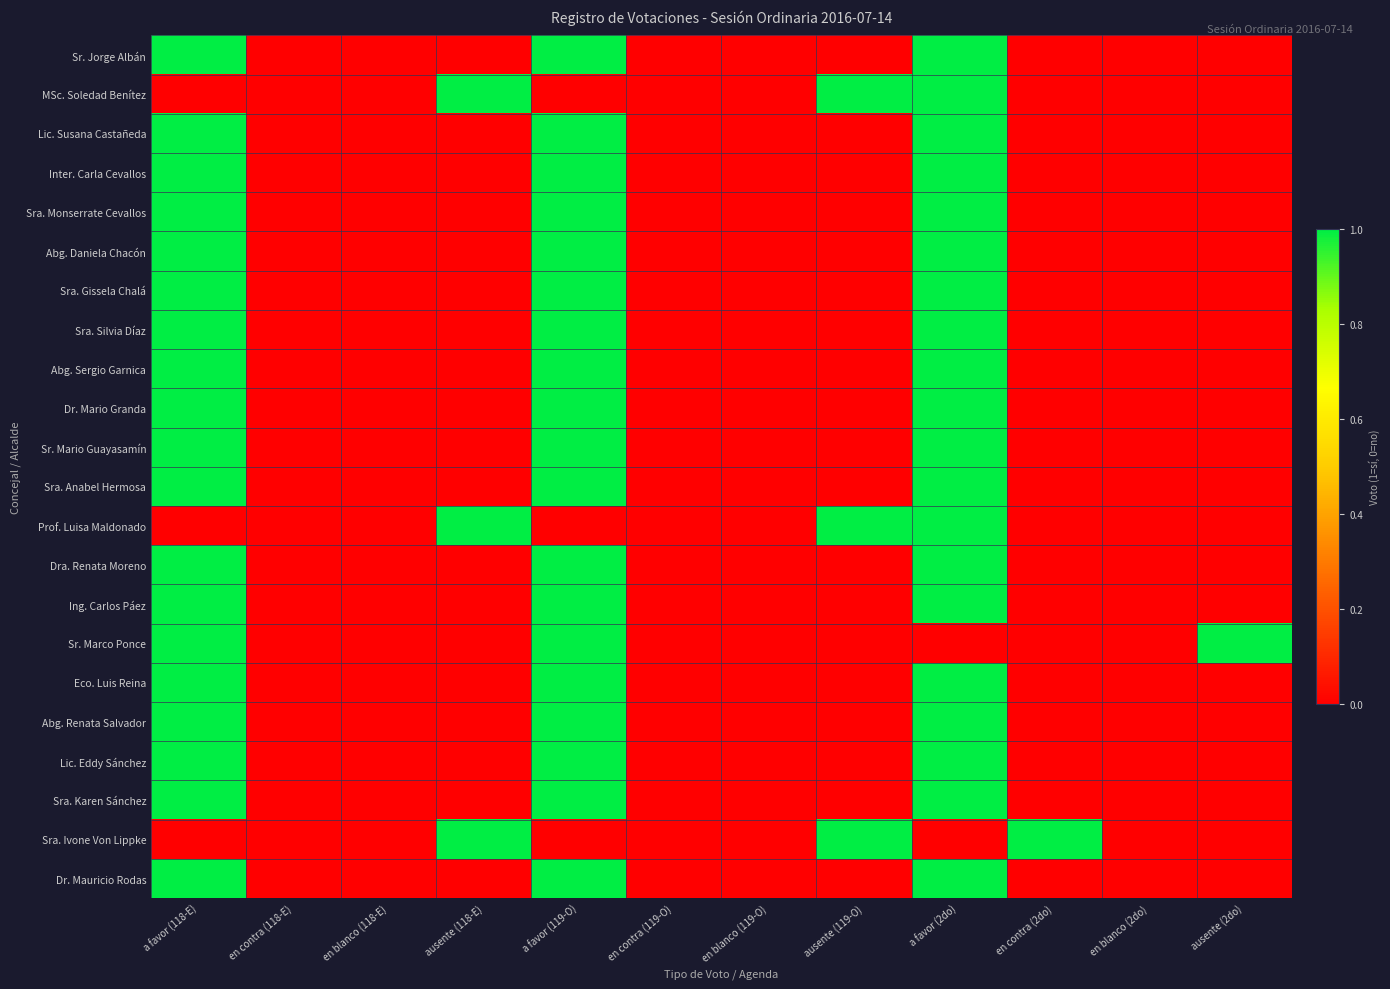

Reading left to right, extract all data points from this chart.

Sr. Jorge Albán: a favor (118-E)=1	en contra (118-E)=0	en blanco (118-E)=0	ausente (118-E)=0	a favor (119-O)=1	en contra (119-O)=0	en blanco (119-O)=0	ausente (119-O)=0	a favor (2do)=1	en contra (2do)=0	en blanco (2do)=0	ausente (2do)=0
MSc. Soledad Benítez: a favor (118-E)=0	en contra (118-E)=0	en blanco (118-E)=0	ausente (118-E)=1	a favor (119-O)=0	en contra (119-O)=0	en blanco (119-O)=0	ausente (119-O)=1	a favor (2do)=1	en contra (2do)=0	en blanco (2do)=0	ausente (2do)=0
Lic. Susana Castañeda: a favor (118-E)=1	en contra (118-E)=0	en blanco (118-E)=0	ausente (118-E)=0	a favor (119-O)=1	en contra (119-O)=0	en blanco (119-O)=0	ausente (119-O)=0	a favor (2do)=1	en contra (2do)=0	en blanco (2do)=0	ausente (2do)=0
Inter. Carla Cevallos: a favor (118-E)=1	en contra (118-E)=0	en blanco (118-E)=0	ausente (118-E)=0	a favor (119-O)=1	en contra (119-O)=0	en blanco (119-O)=0	ausente (119-O)=0	a favor (2do)=1	en contra (2do)=0	en blanco (2do)=0	ausente (2do)=0
Sra. Monserrate Cevallos: a favor (118-E)=1	en contra (118-E)=0	en blanco (118-E)=0	ausente (118-E)=0	a favor (119-O)=1	en contra (119-O)=0	en blanco (119-O)=0	ausente (119-O)=0	a favor (2do)=1	en contra (2do)=0	en blanco (2do)=0	ausente (2do)=0
Abg. Daniela Chacón: a favor (118-E)=1	en contra (118-E)=0	en blanco (118-E)=0	ausente (118-E)=0	a favor (119-O)=1	en contra (119-O)=0	en blanco (119-O)=0	ausente (119-O)=0	a favor (2do)=1	en contra (2do)=0	en blanco (2do)=0	ausente (2do)=0
Sra. Gissela Chalá: a favor (118-E)=1	en contra (118-E)=0	en blanco (118-E)=0	ausente (118-E)=0	a favor (119-O)=1	en contra (119-O)=0	en blanco (119-O)=0	ausente (119-O)=0	a favor (2do)=1	en contra (2do)=0	en blanco (2do)=0	ausente (2do)=0
Sra. Silvia Díaz: a favor (118-E)=1	en contra (118-E)=0	en blanco (118-E)=0	ausente (118-E)=0	a favor (119-O)=1	en contra (119-O)=0	en blanco (119-O)=0	ausente (119-O)=0	a favor (2do)=1	en contra (2do)=0	en blanco (2do)=0	ausente (2do)=0
Abg. Sergio Garnica: a favor (118-E)=1	en contra (118-E)=0	en blanco (118-E)=0	ausente (118-E)=0	a favor (119-O)=1	en contra (119-O)=0	en blanco (119-O)=0	ausente (119-O)=0	a favor (2do)=1	en contra (2do)=0	en blanco (2do)=0	ausente (2do)=0
Dr. Mario Granda: a favor (118-E)=1	en contra (118-E)=0	en blanco (118-E)=0	ausente (118-E)=0	a favor (119-O)=1	en contra (119-O)=0	en blanco (119-O)=0	ausente (119-O)=0	a favor (2do)=1	en contra (2do)=0	en blanco (2do)=0	ausente (2do)=0
Sr. Mario Guayasamín: a favor (118-E)=1	en contra (118-E)=0	en blanco (118-E)=0	ausente (118-E)=0	a favor (119-O)=1	en contra (119-O)=0	en blanco (119-O)=0	ausente (119-O)=0	a favor (2do)=1	en contra (2do)=0	en blanco (2do)=0	ausente (2do)=0
Sra. Anabel Hermosa: a favor (118-E)=1	en contra (118-E)=0	en blanco (118-E)=0	ausente (118-E)=0	a favor (119-O)=1	en contra (119-O)=0	en blanco (119-O)=0	ausente (119-O)=0	a favor (2do)=1	en contra (2do)=0	en blanco (2do)=0	ausente (2do)=0
Prof. Luisa Maldonado: a favor (118-E)=0	en contra (118-E)=0	en blanco (118-E)=0	ausente (118-E)=1	a favor (119-O)=0	en contra (119-O)=0	en blanco (119-O)=0	ausente (119-O)=1	a favor (2do)=1	en contra (2do)=0	en blanco (2do)=0	ausente (2do)=0
Dra. Renata Moreno: a favor (118-E)=1	en contra (118-E)=0	en blanco (118-E)=0	ausente (118-E)=0	a favor (119-O)=1	en contra (119-O)=0	en blanco (119-O)=0	ausente (119-O)=0	a favor (2do)=1	en contra (2do)=0	en blanco (2do)=0	ausente (2do)=0
Ing. Carlos Páez: a favor (118-E)=1	en contra (118-E)=0	en blanco (118-E)=0	ausente (118-E)=0	a favor (119-O)=1	en contra (119-O)=0	en blanco (119-O)=0	ausente (119-O)=0	a favor (2do)=1	en contra (2do)=0	en blanco (2do)=0	ausente (2do)=0
Sr. Marco Ponce: a favor (118-E)=1	en contra (118-E)=0	en blanco (118-E)=0	ausente (118-E)=0	a favor (119-O)=1	en contra (119-O)=0	en blanco (119-O)=0	ausente (119-O)=0	a favor (2do)=0	en contra (2do)=0	en blanco (2do)=0	ausente (2do)=1
Eco. Luis Reina: a favor (118-E)=1	en contra (118-E)=0	en blanco (118-E)=0	ausente (118-E)=0	a favor (119-O)=1	en contra (119-O)=0	en blanco (119-O)=0	ausente (119-O)=0	a favor (2do)=1	en contra (2do)=0	en blanco (2do)=0	ausente (2do)=0
Abg. Renata Salvador: a favor (118-E)=1	en contra (118-E)=0	en blanco (118-E)=0	ausente (118-E)=0	a favor (119-O)=1	en contra (119-O)=0	en blanco (119-O)=0	ausente (119-O)=0	a favor (2do)=1	en contra (2do)=0	en blanco (2do)=0	ausente (2do)=0
Lic. Eddy Sánchez: a favor (118-E)=1	en contra (118-E)=0	en blanco (118-E)=0	ausente (118-E)=0	a favor (119-O)=1	en contra (119-O)=0	en blanco (119-O)=0	ausente (119-O)=0	a favor (2do)=1	en contra (2do)=0	en blanco (2do)=0	ausente (2do)=0
Sra. Karen Sánchez: a favor (118-E)=1	en contra (118-E)=0	en blanco (118-E)=0	ausente (118-E)=0	a favor (119-O)=1	en contra (119-O)=0	en blanco (119-O)=0	ausente (119-O)=0	a favor (2do)=1	en contra (2do)=0	en blanco (2do)=0	ausente (2do)=0
Sra. Ivone Von Lippke: a favor (118-E)=0	en contra (118-E)=0	en blanco (118-E)=0	ausente (118-E)=1	a favor (119-O)=0	en contra (119-O)=0	en blanco (119-O)=0	ausente (119-O)=1	a favor (2do)=0	en contra (2do)=1	en blanco (2do)=0	ausente (2do)=0
Dr. Mauricio Rodas: a favor (118-E)=1	en contra (118-E)=0	en blanco (118-E)=0	ausente (118-E)=0	a favor (119-O)=1	en contra (119-O)=0	en blanco (119-O)=0	ausente (119-O)=0	a favor (2do)=1	en contra (2do)=0	en blanco (2do)=0	ausente (2do)=0